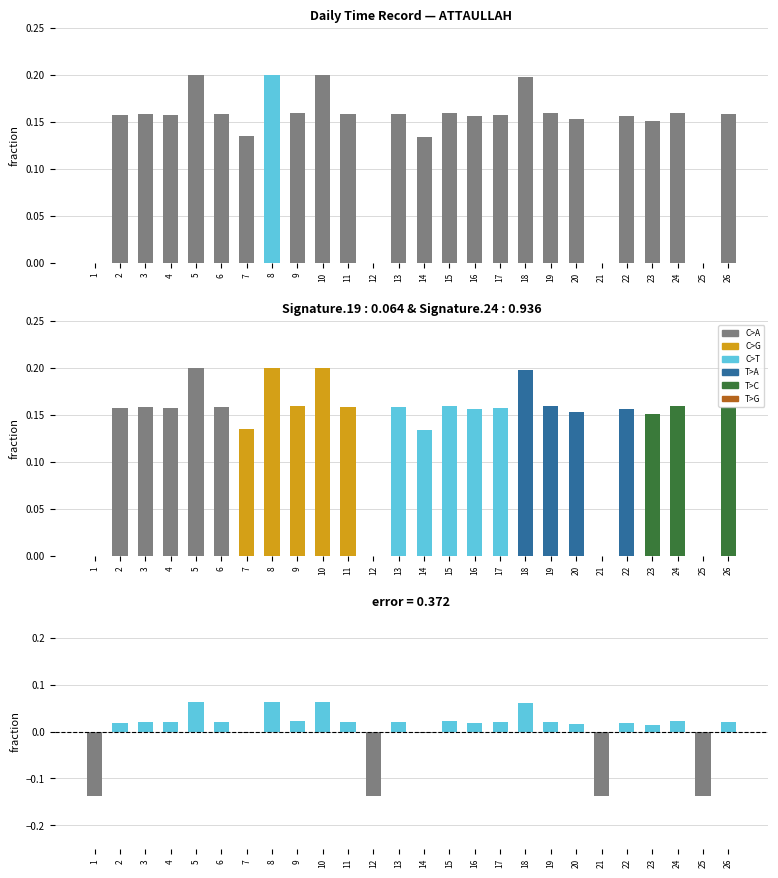

Are the bars grouped side by side (vs. stacked)?

No